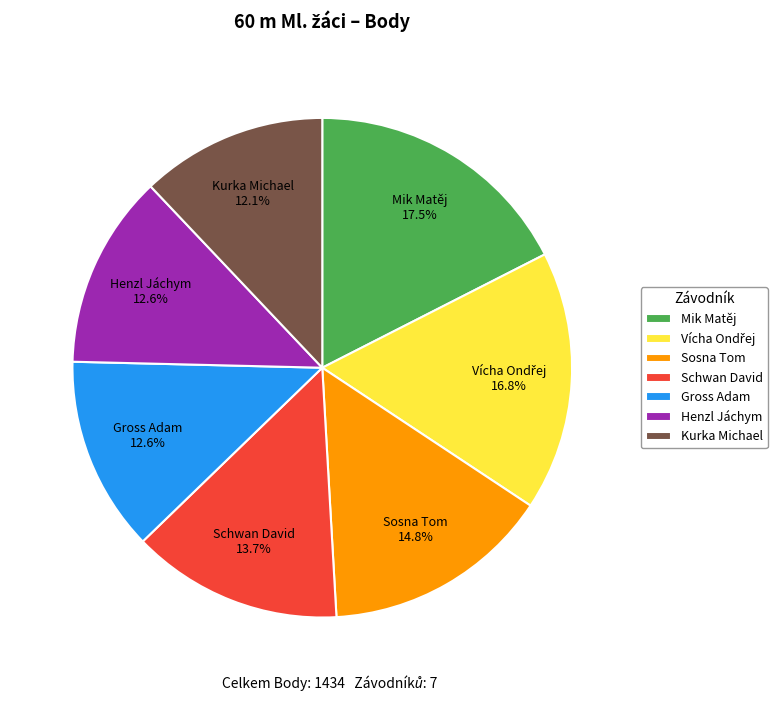

Is there any slice that represents more than half of the pie?

No